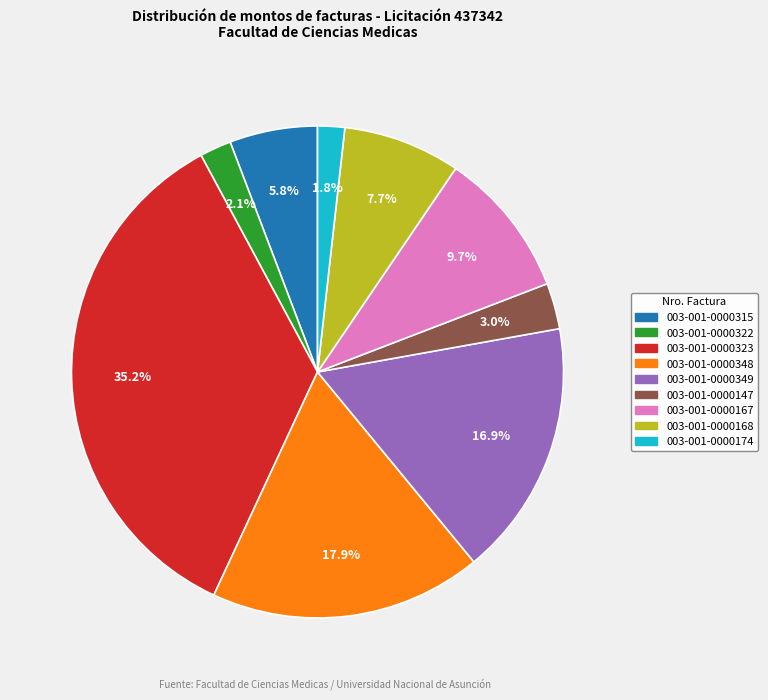

How many segments does this pie chart have?

9